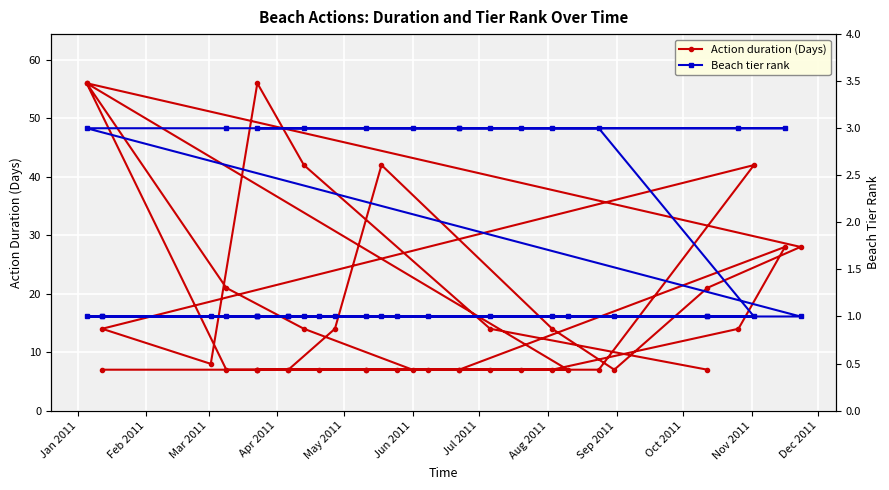

Is the value of Beach tier rank at Nov 2011 greater than the value of Action duration (Days) at 31?

No